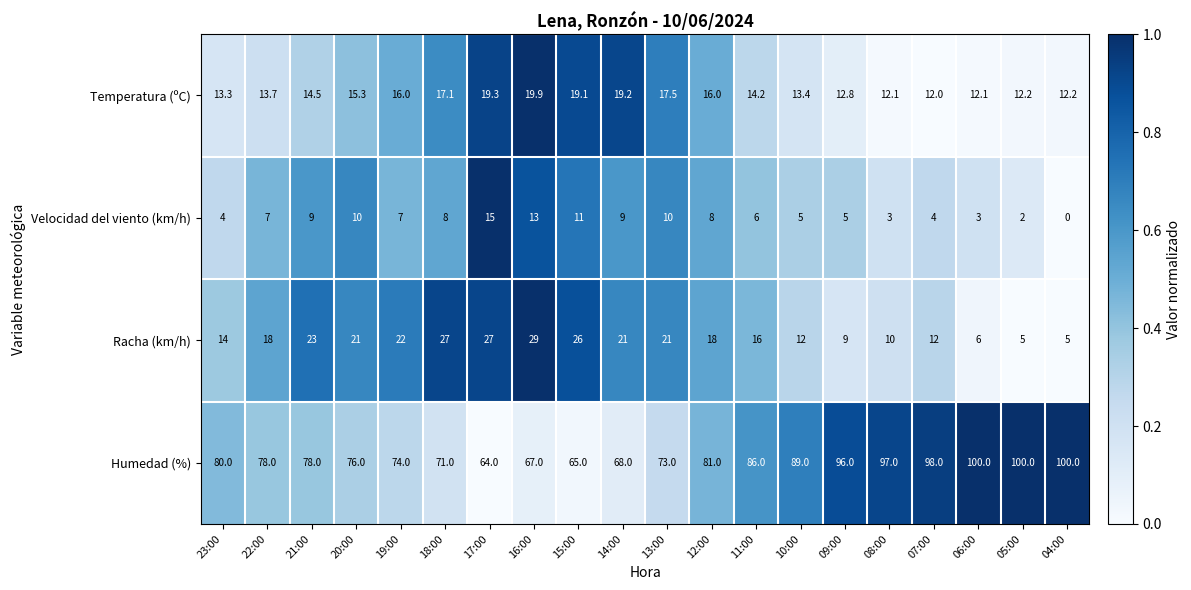

At which label does Temperatura (ºC) first exceed 14?

21:00